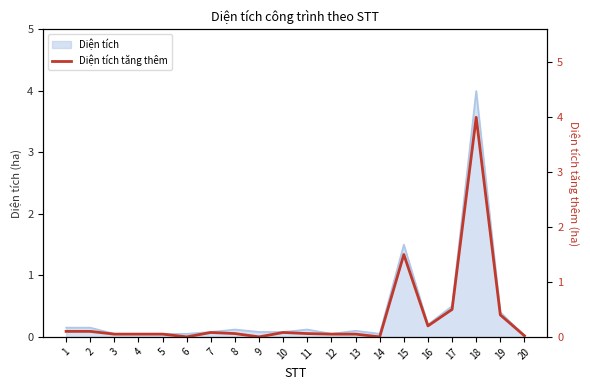

Rank the categories by value from lowest to highest.

6, 9, 14, 20, 3, 4, 5, 12, 13, 8, 11, 7, 10, 1, 2, 16, 19, 17, 15, 18